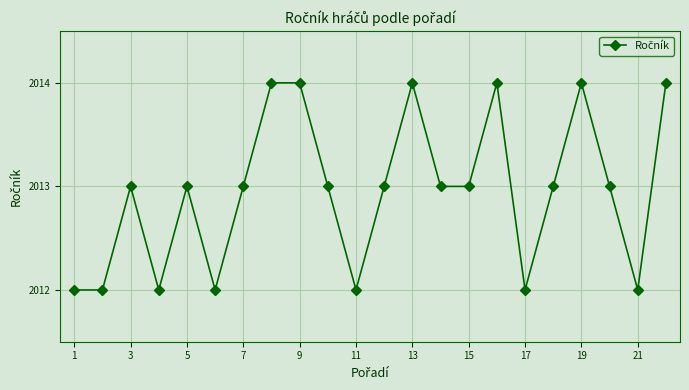

What is the value of the 11th point from the left?

2012